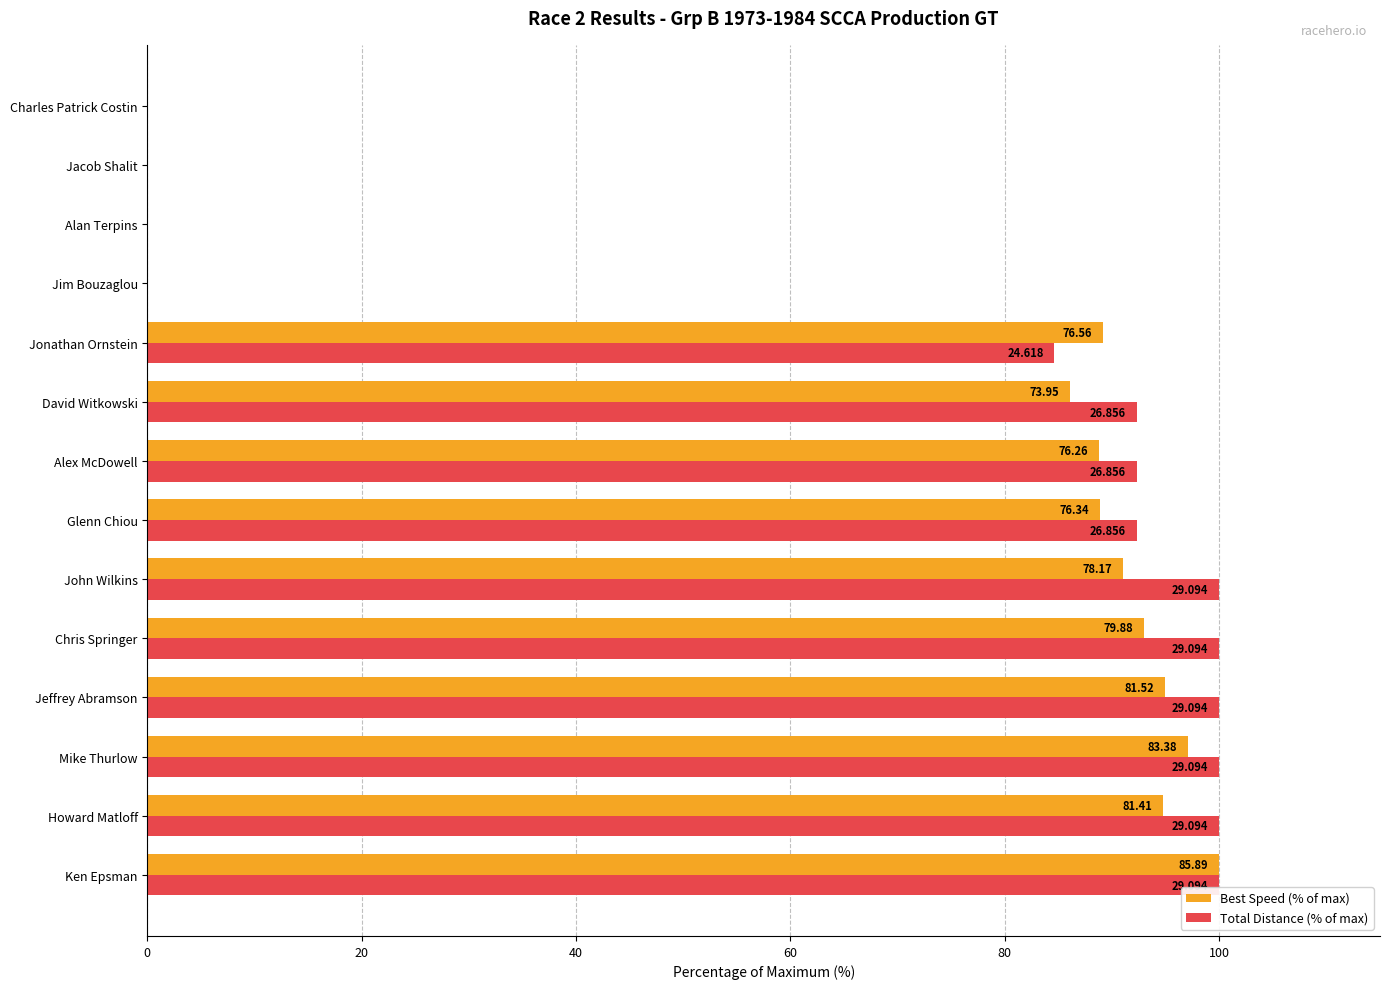

What are all the series names shown in the legend?

Best Speed (% of max), Total Distance (% of max)